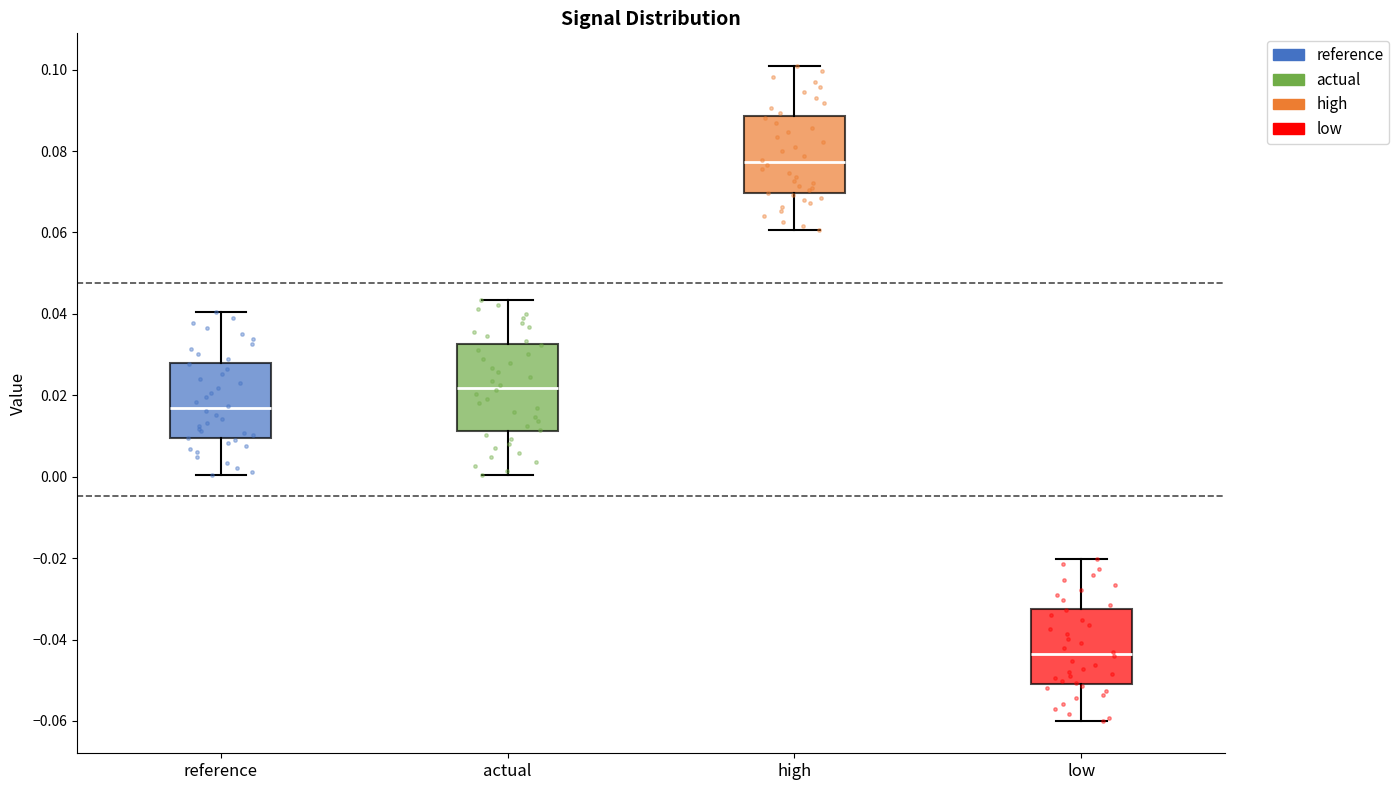

Reading left to right, read every box against the y-axis: the position of its median line, the range the box covers, and the ends of its whiskers. The values are not printed on the chart, so give them approximately, as read against the axis.

reference: median 0.016, box 0.010 to 0.028, whiskers 0.000 to 0.040
actual: median 0.022, box 0.012 to 0.032, whiskers 0.000 to 0.044
high: median 0.078, box 0.070 to 0.088, whiskers 0.060 to 0.100
low: median -0.044, box -0.050 to -0.032, whiskers -0.060 to -0.020